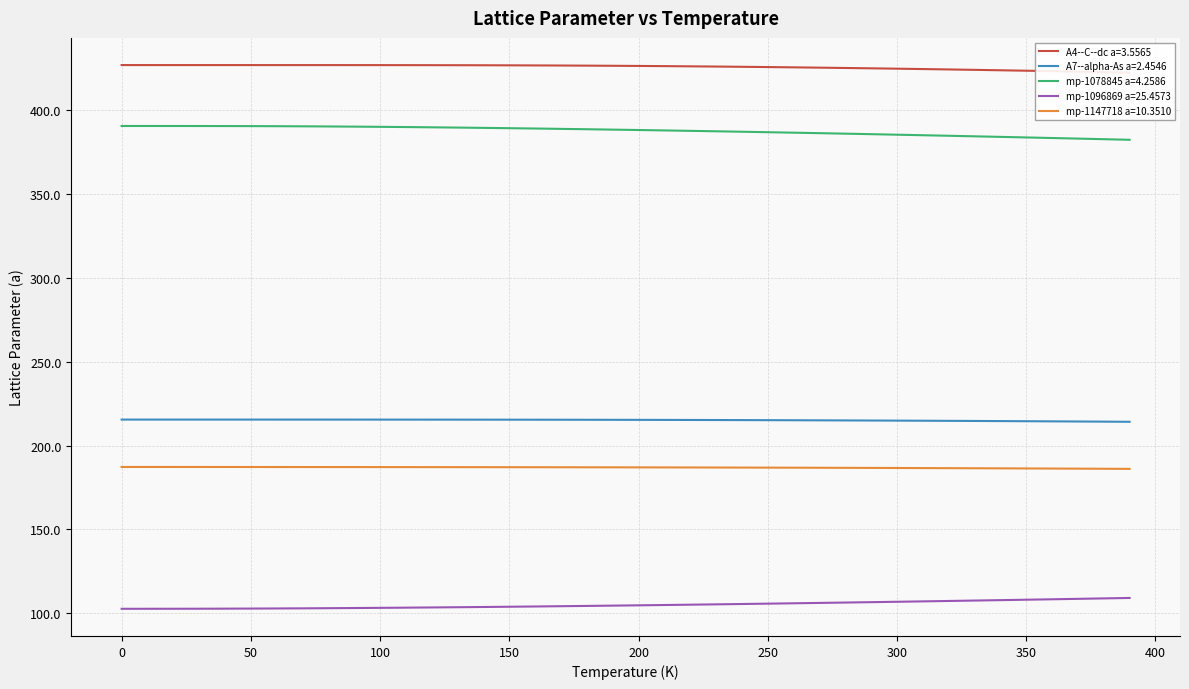

Which series has the largest range (max minus min)?

mp-1078845 a=4.2586